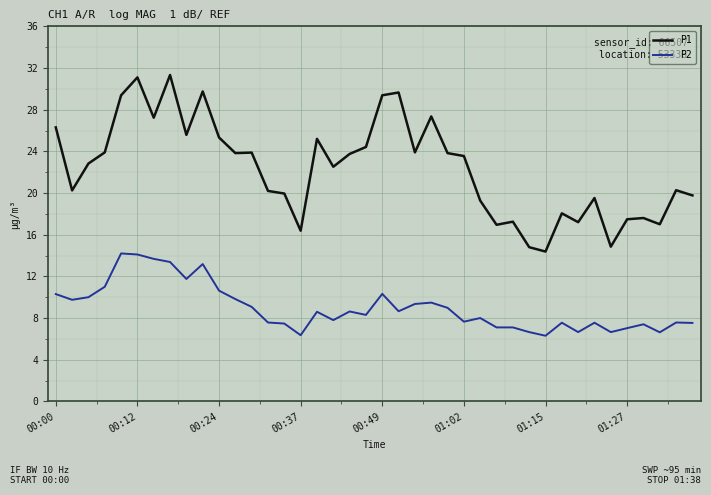

Rank the series by their average value, from lowest to highest.

P2, P1